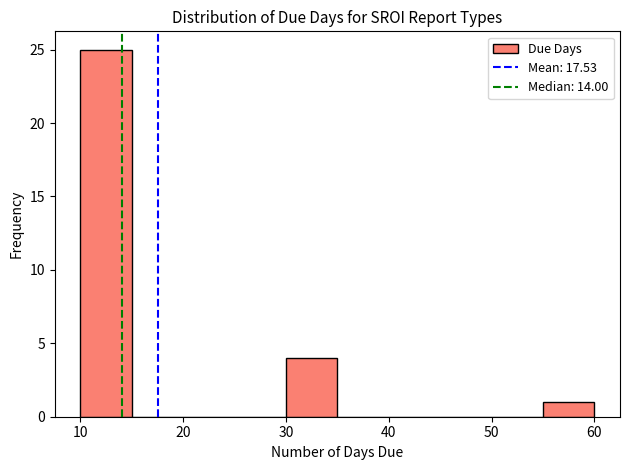

Reading left to right, list every bar in this chart as the range it spans on the x-axis followed by its height. The values are not printed on the chart, so give them approximately, as read against the axis.

10 to 15: 25
15 to 20: 0
20 to 25: 0
25 to 30: 0
30 to 35: 4
35 to 40: 0
40 to 45: 0
45 to 50: 0
50 to 55: 0
55 to 60: 1